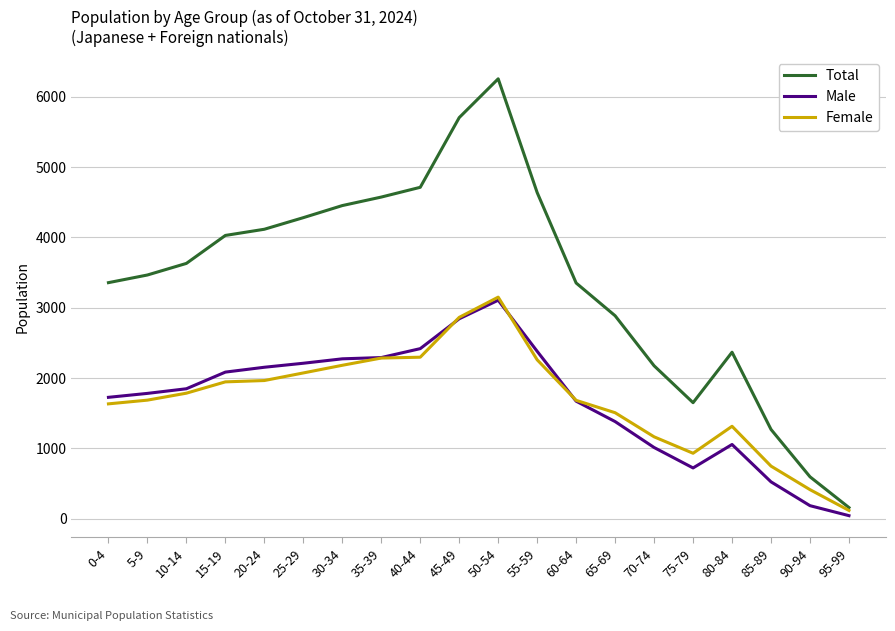

At which category is the sum across all series the highest?

50-54